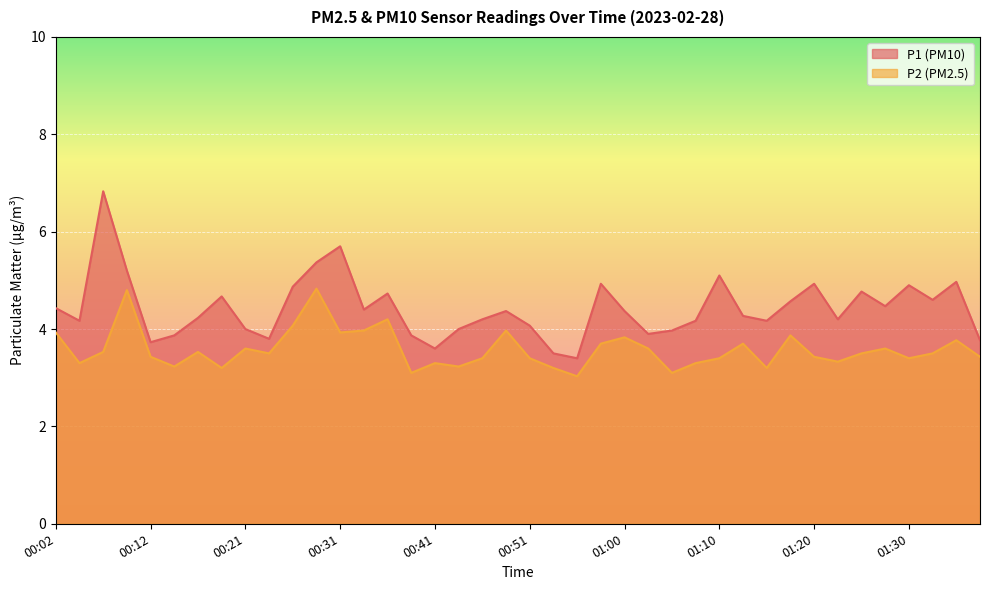

True or false: P2 and P1 cross at least once.

False